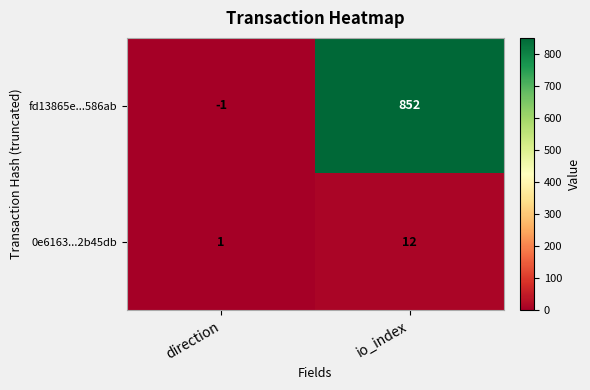

At which category does the chart reach its minimum across all series?

direction